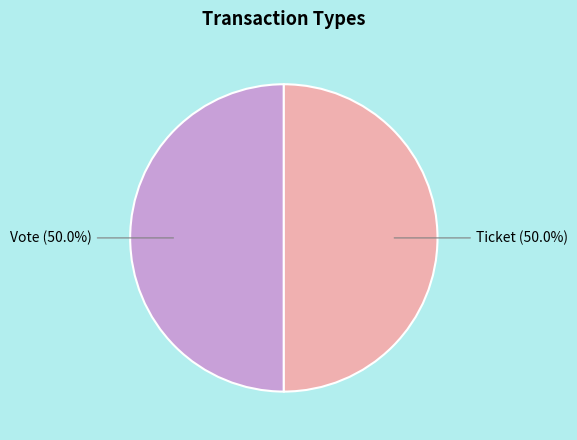

How many slices are in this pie chart?

2